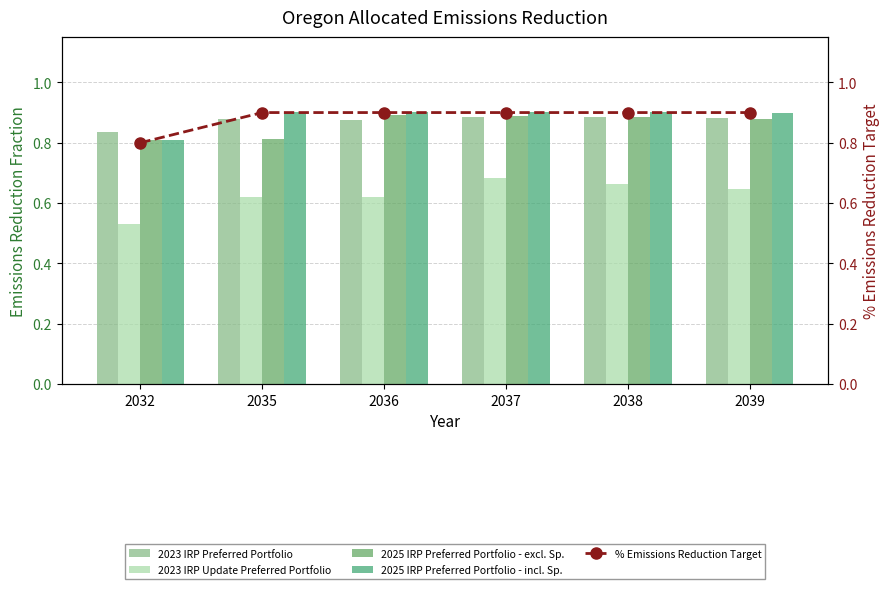

Reading left to right, what are all the values shown in this chart?

2023 IRP Preferred Portfolio: 2032=0.8	2035=0.9	2036=0.9	2037=0.9	2038=0.9	2039=0.9
2023 IRP Update Preferred Portfolio: 2032=0.5	2035=0.6	2036=0.6	2037=0.7	2038=0.7	2039=0.6
2025 IRP Preferred Portfolio - excl. Sp.: 2032=0.8	2035=0.8	2036=0.9	2037=0.9	2038=0.9	2039=0.9
2025 IRP Preferred Portfolio - incl. Sp.: 2032=0.8	2035=0.9	2036=0.9	2037=0.9	2038=0.9	2039=0.9
% Emissions Reduction Target: 2032=0.8	2035=0.9	2036=0.9	2037=0.9	2038=0.9	2039=0.9